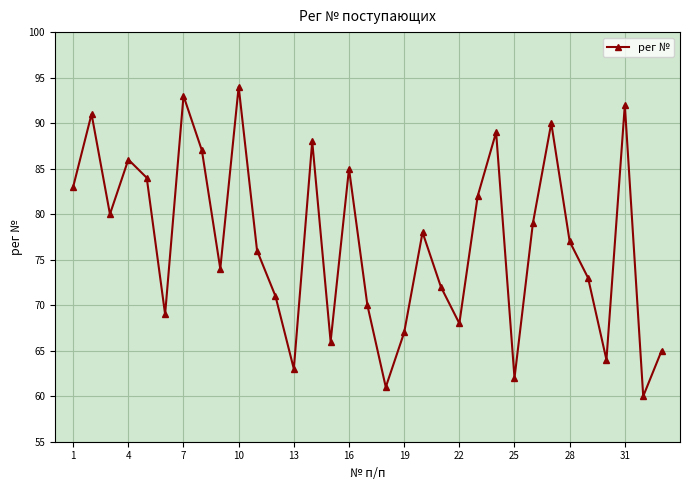

What is the value of the 31st point from the left?

92